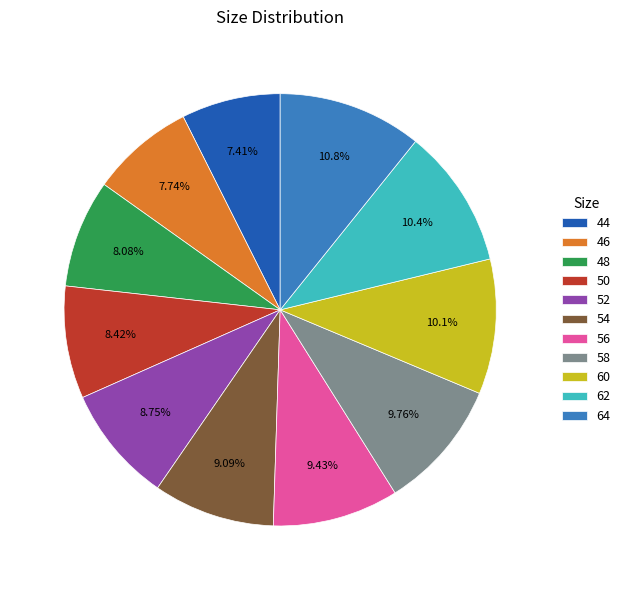

To the nearest percent, what percentage of the pie is 64?

11%